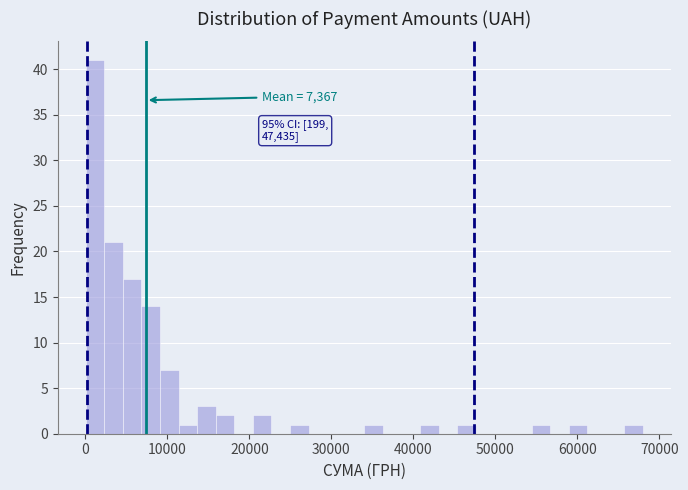

Read against the x-axis, roughly where is the centre of the tallest bar?

1000